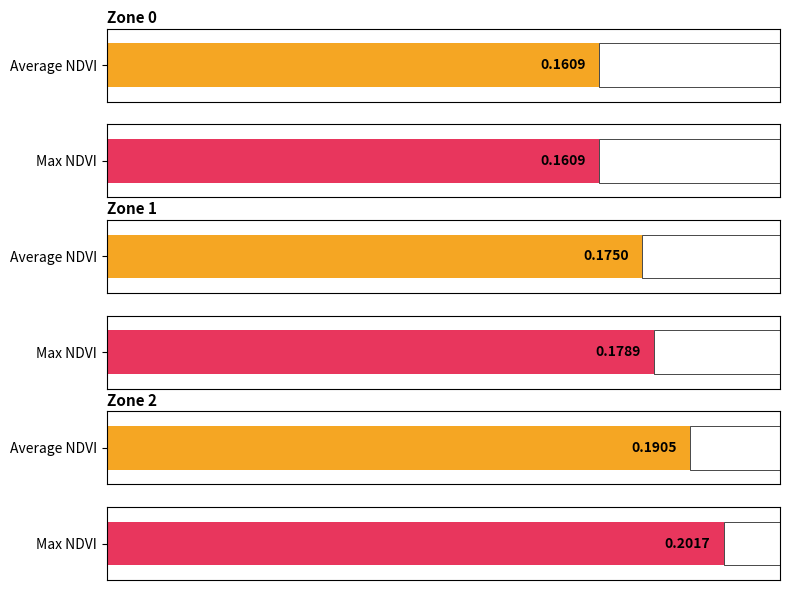

What is the value of the Max NDVI bar at the 2nd from the left?

0.2